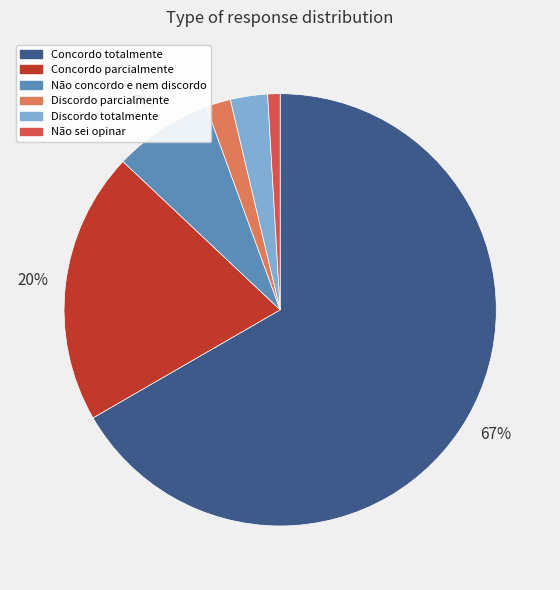

Is Discordo totalmente the majority of the pie?

No